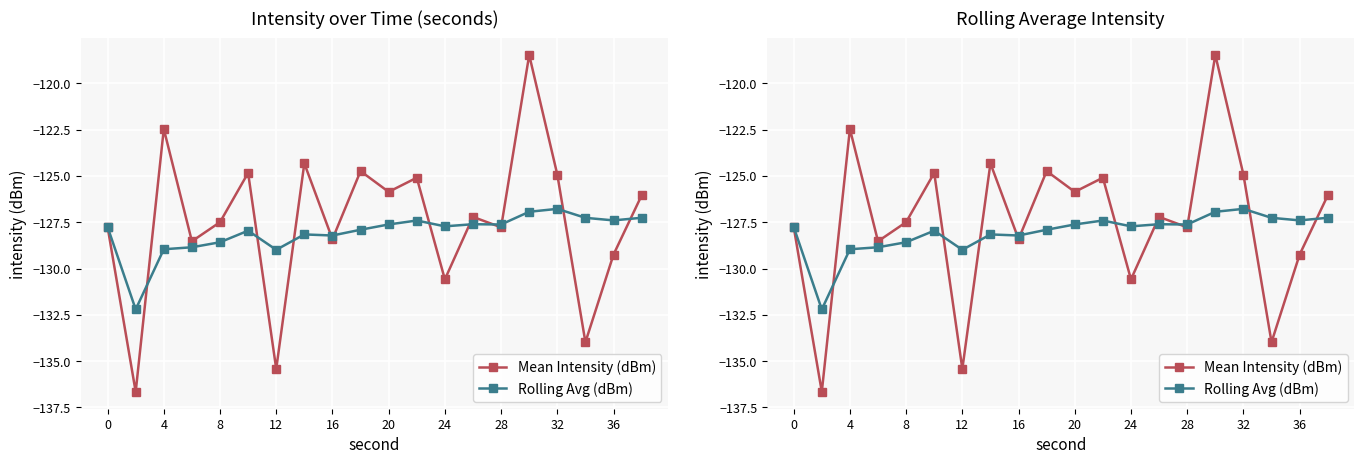

What is the smallest value displayed?

-136.7